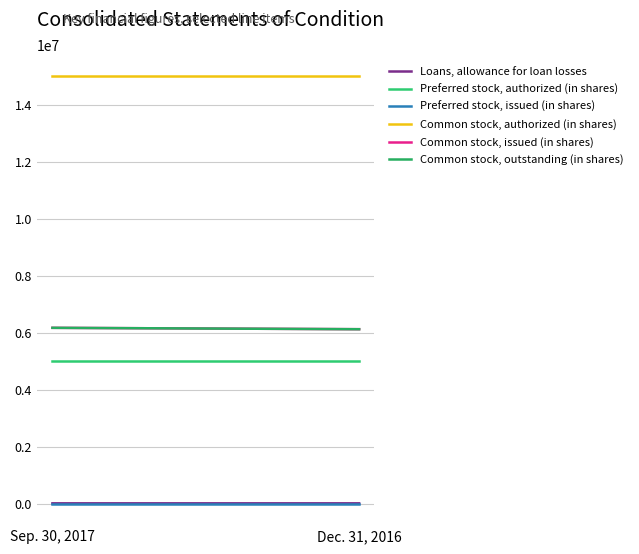

List the labels in order of Common stock, issued (in shares) value, smallest first.

Dec. 31, 2016, Sep. 30, 2017